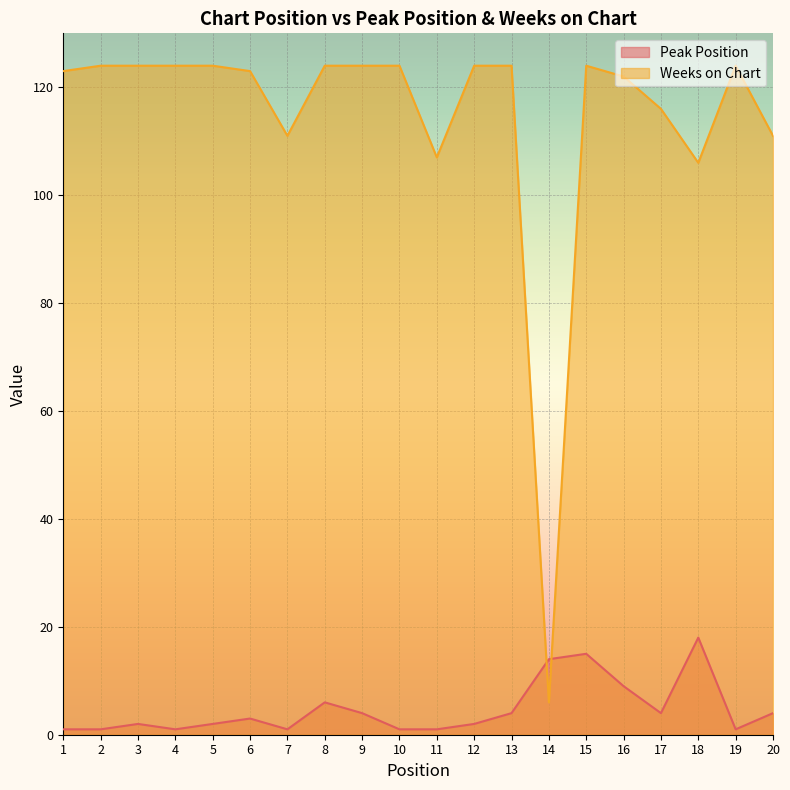

After their last crossing, which series has the higher values: Weeks on Chart or Peak Position?

Weeks on Chart